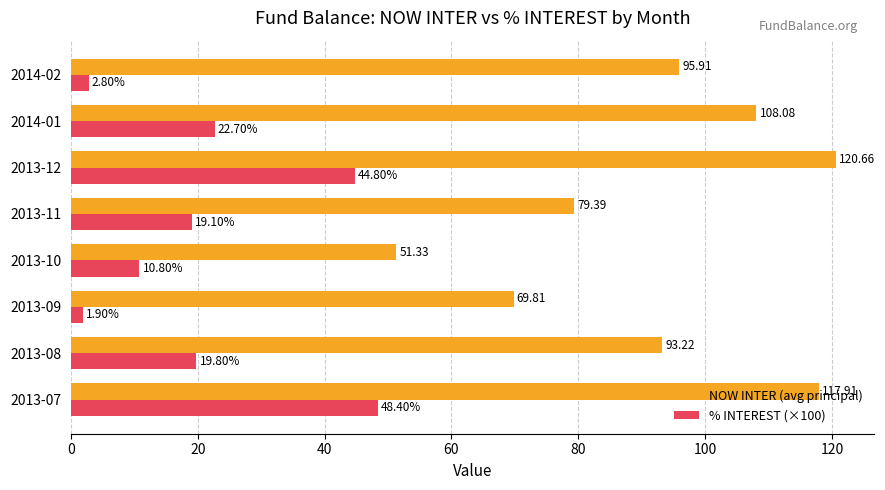

Rank the categories by NOW INTER (avg principal) value from highest to lowest.

2013-12, 2013-07, 2014-01, 2014-02, 2013-08, 2013-11, 2013-09, 2013-10